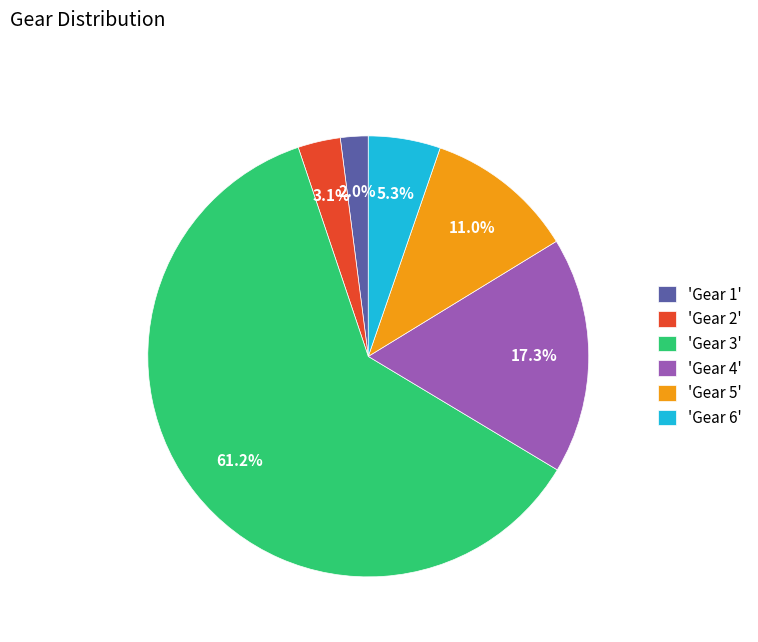

To the nearest percent, what is the difference between the largest and smallest slice percentages?

59%